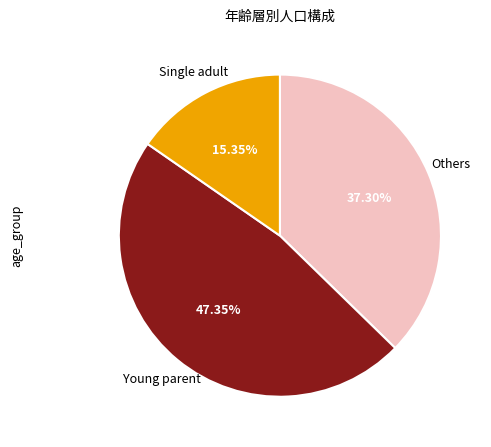

Is there a majority slice in this chart?

No